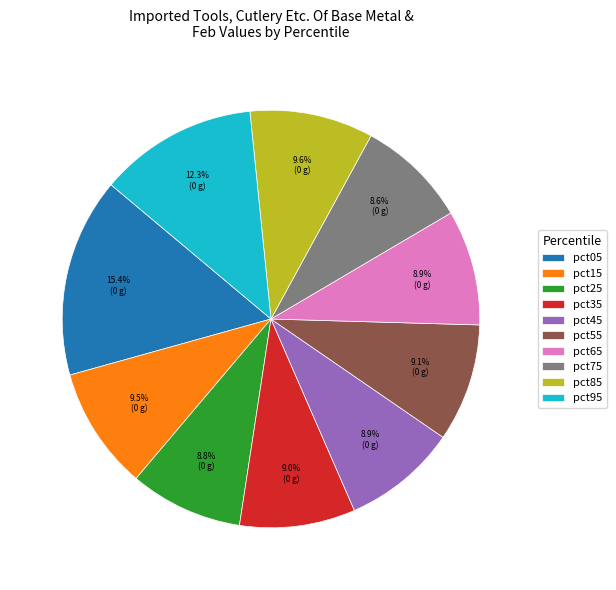

Does pct35 represent more than half of the total?

No